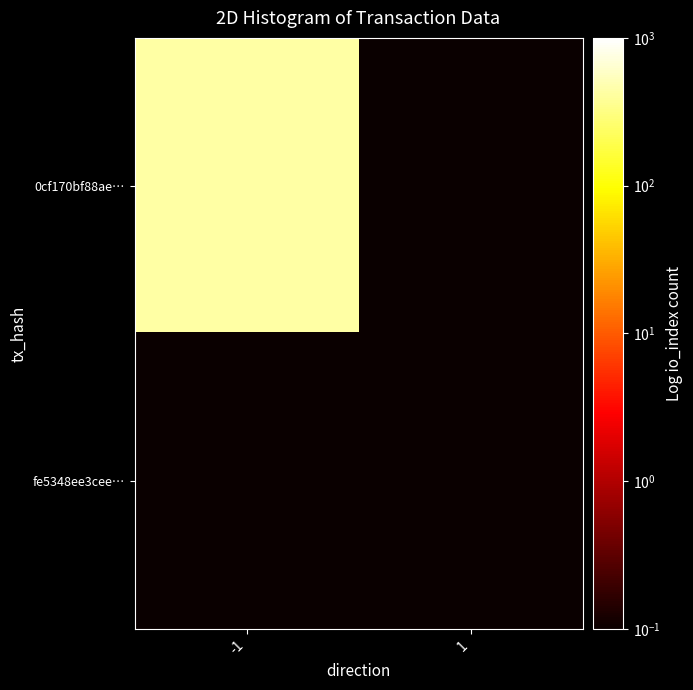

Reading left to right, what are all the values shown in this chart?

0cf170bf88ae…: -1=431.0	1=0.1
fe5348ee3cee…: -1=0.1	1=0.1